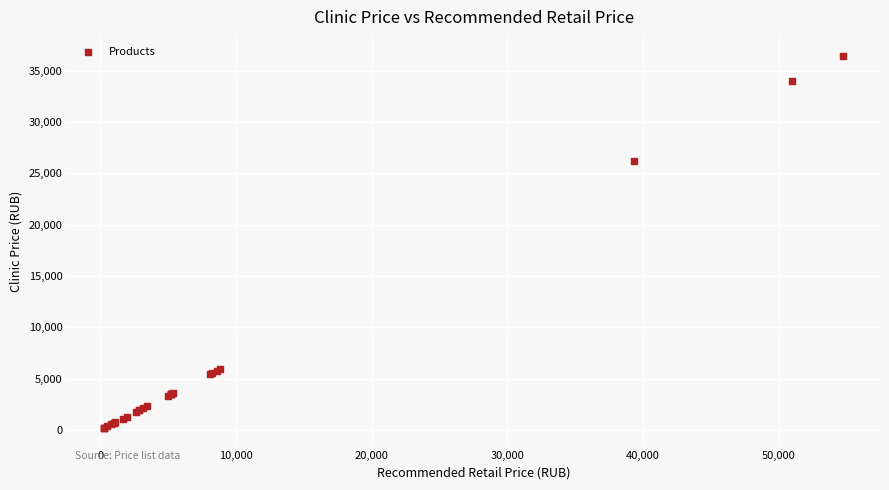

What Y value in the scatter plot is closest to 18345?

26250